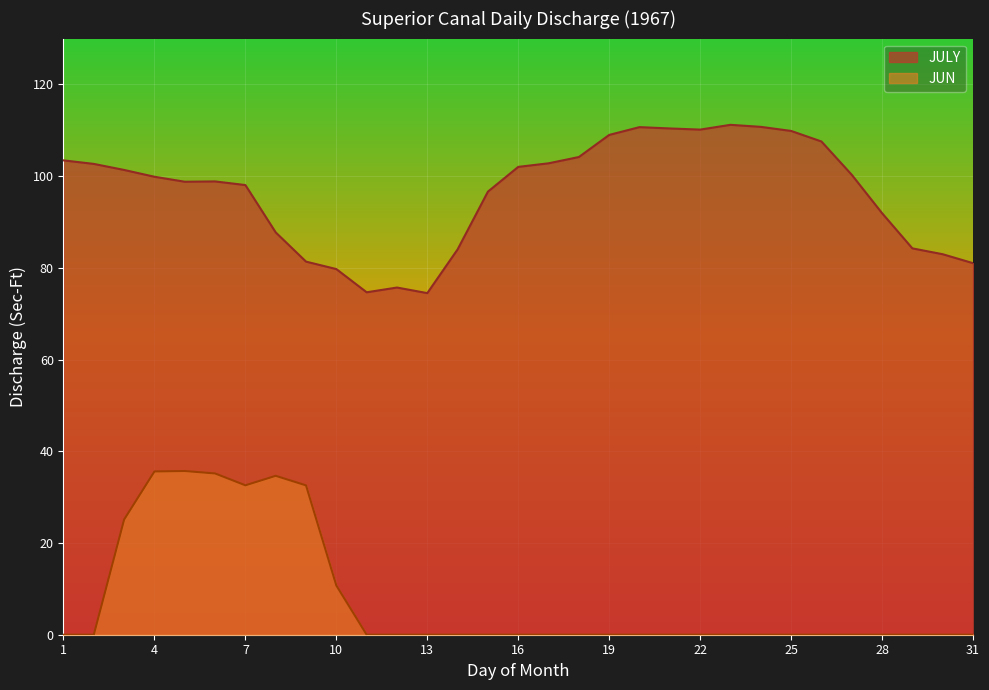

True or false: JUN and JULY cross at least once.

False